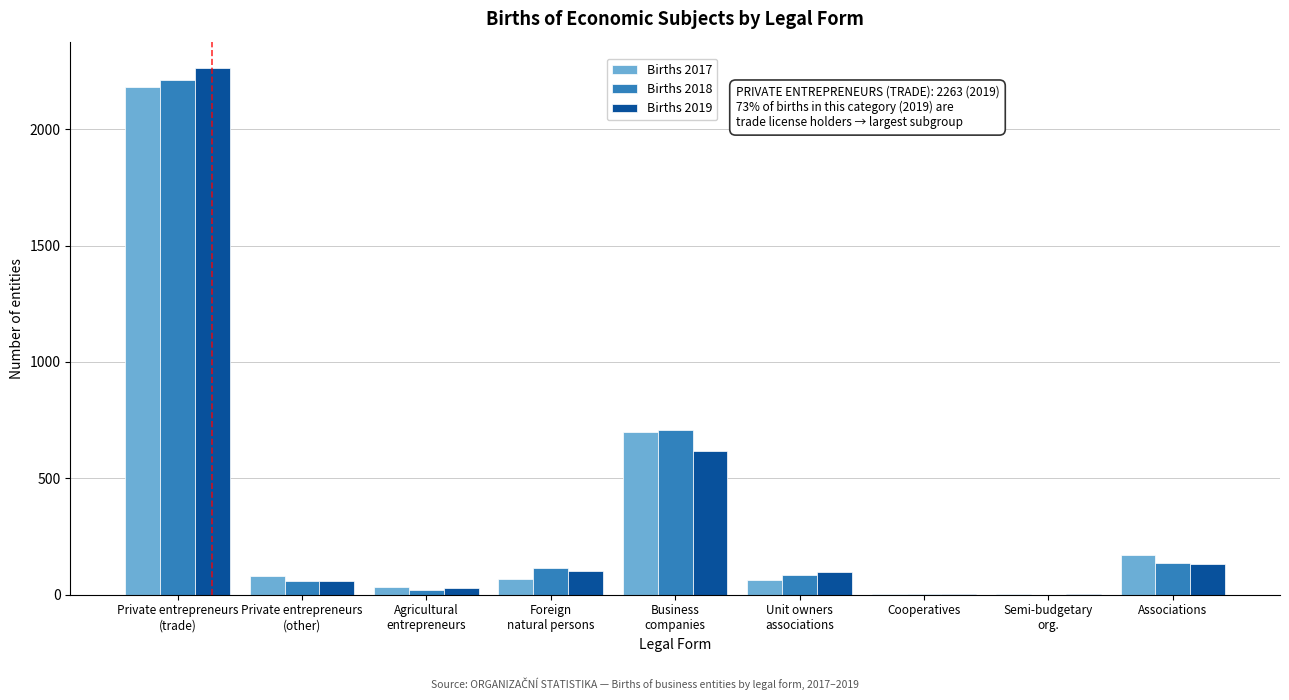

What is the maximum value shown in the chart?

2263